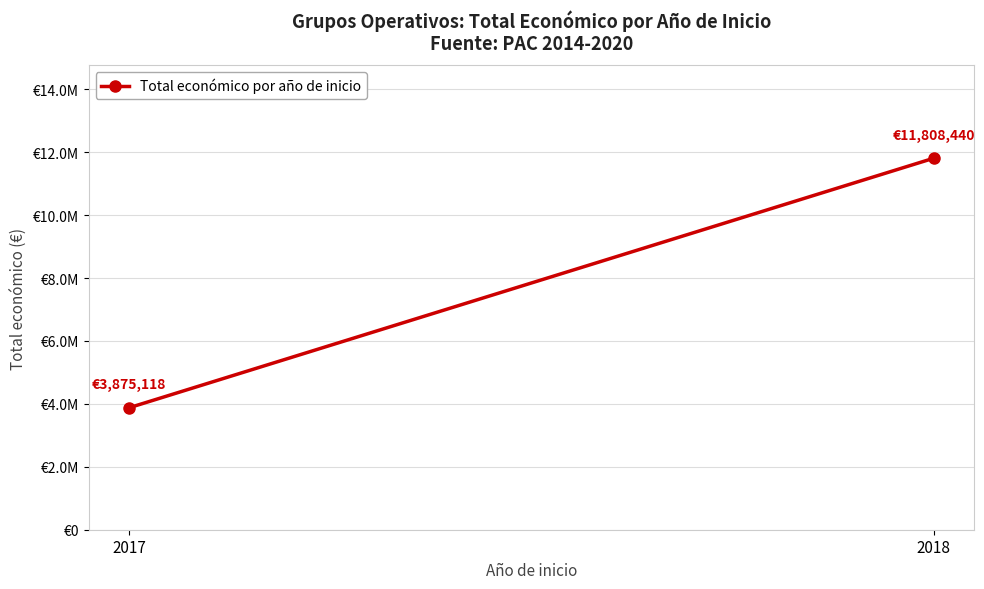

How many series are shown in this chart?

1